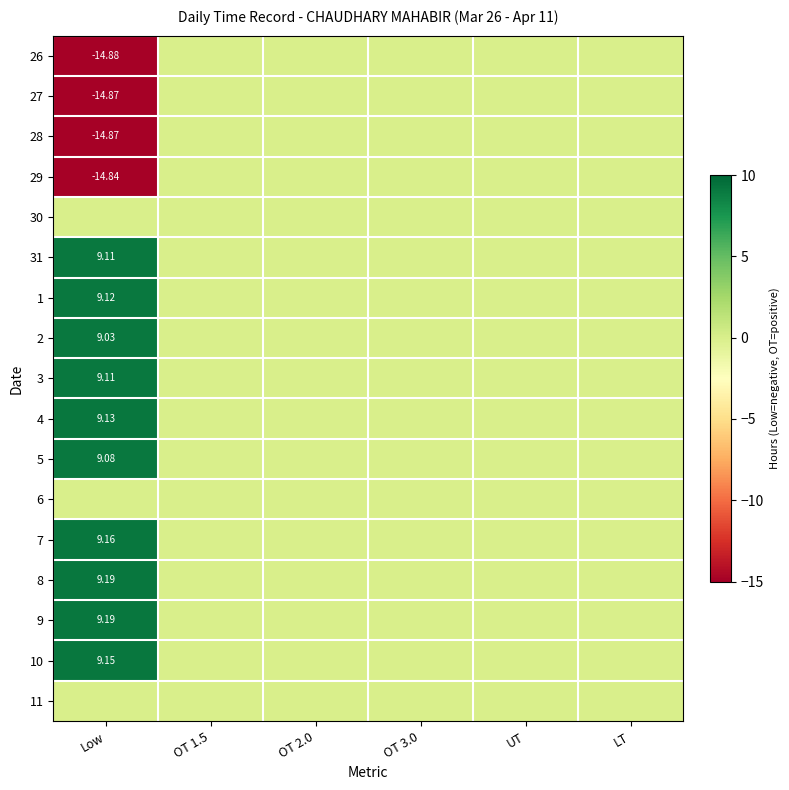

Is the value of 2 at Low greater than the value of 31 at Low?

No